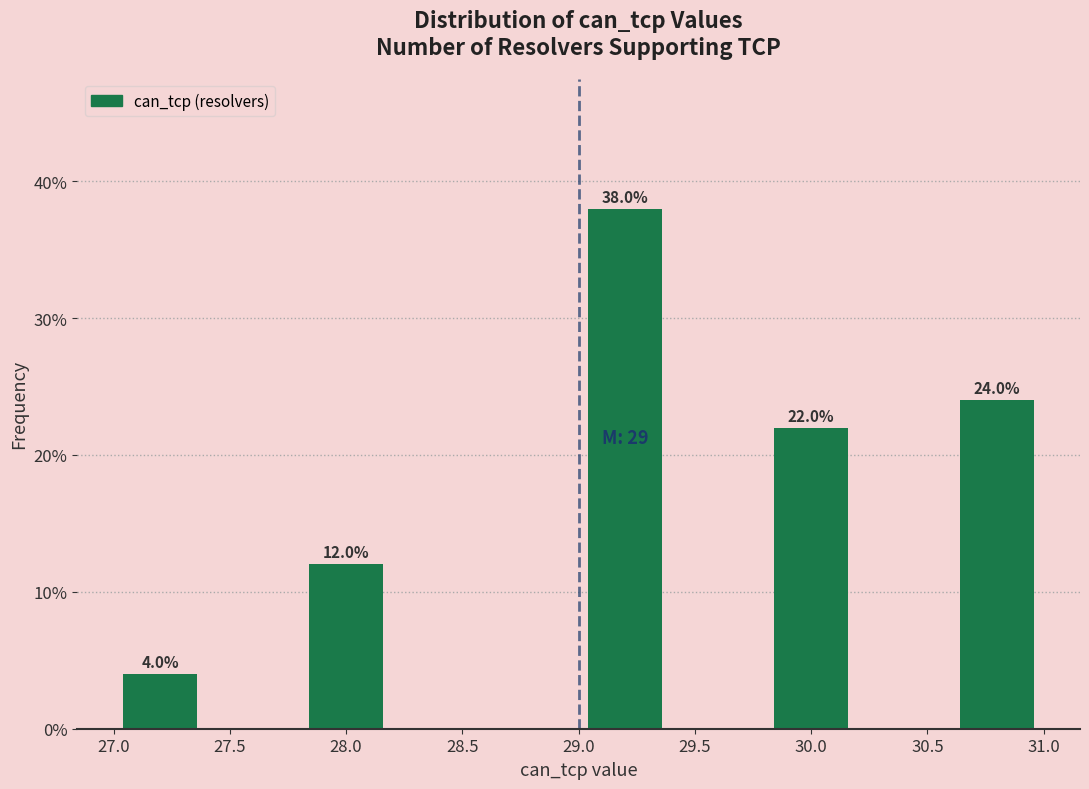

Over which range of the x-axis is the bar tallest?

29.0 to 29.4